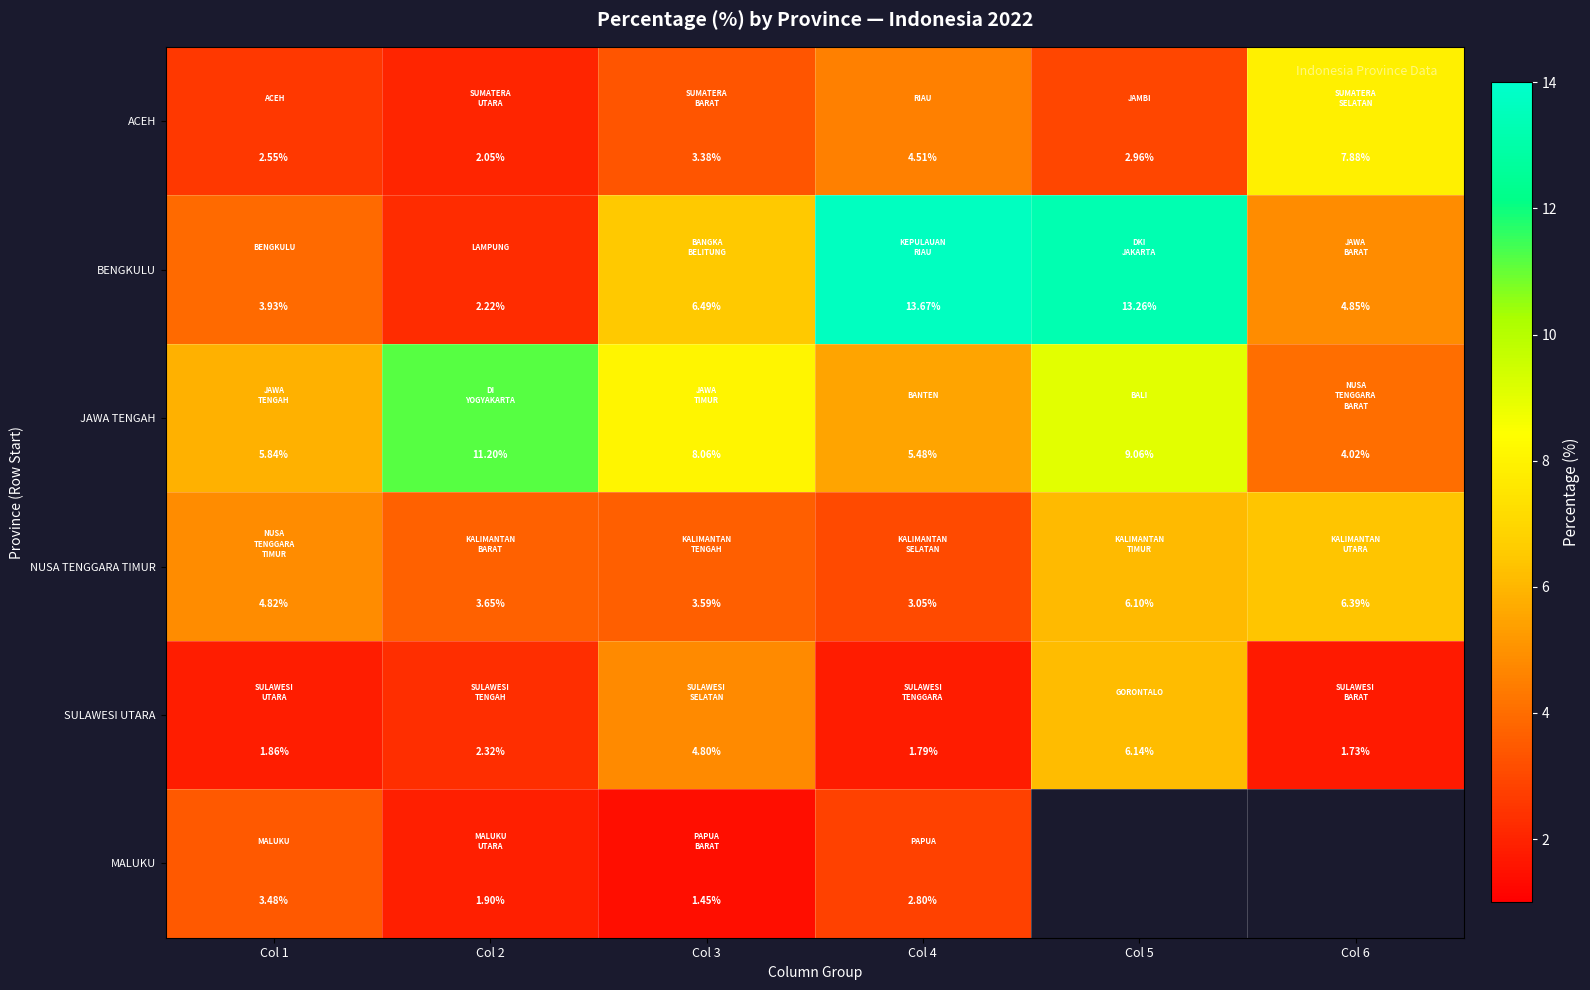

Rank the series at Col 1 from highest to lowest value.

JAWA TENGAH, NUSA TENGGARA TIMUR, BENGKULU, MALUKU, ACEH, SULAWESI UTARA